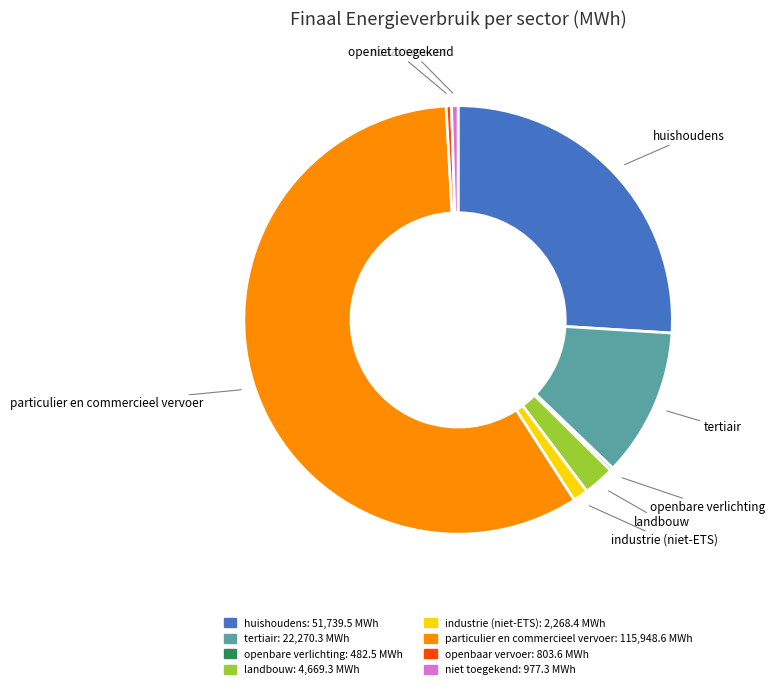

True or false: huishoudens accounts for 21% of the total.

False